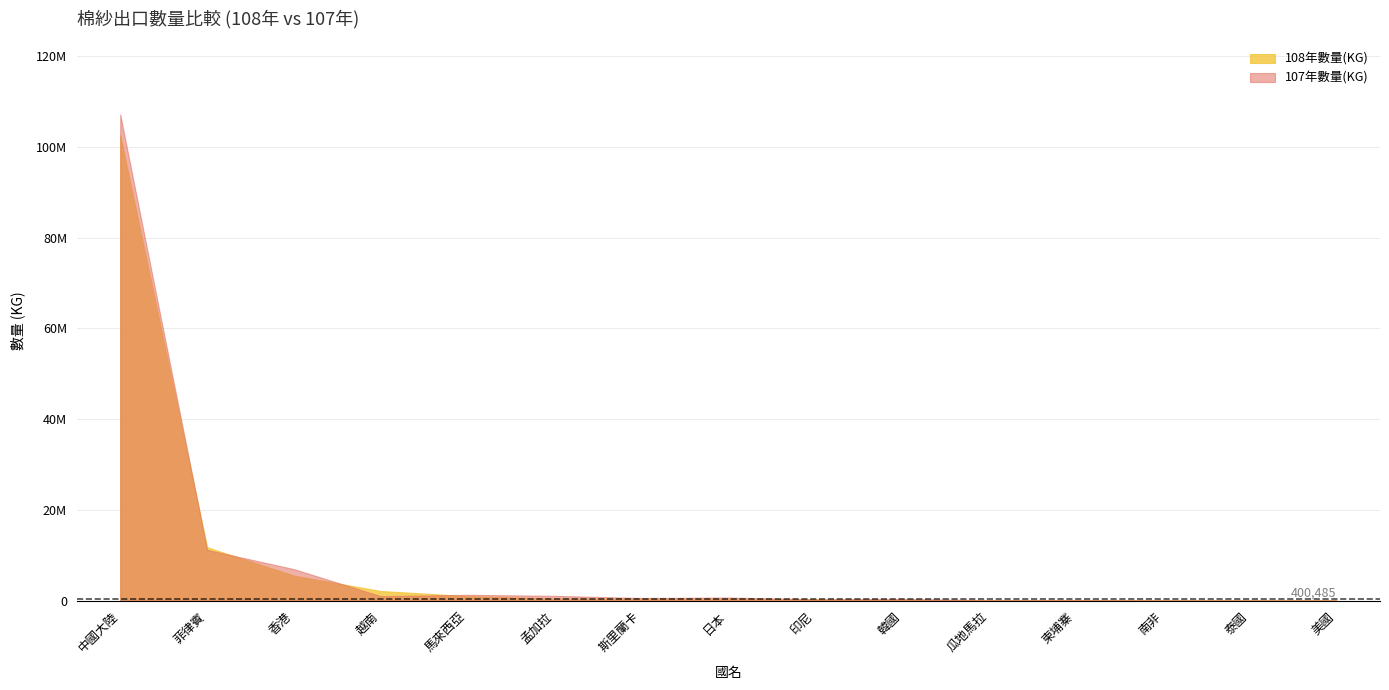

What is the difference between the maximum and minimum values in the 108年數量(KG) series?

102584556